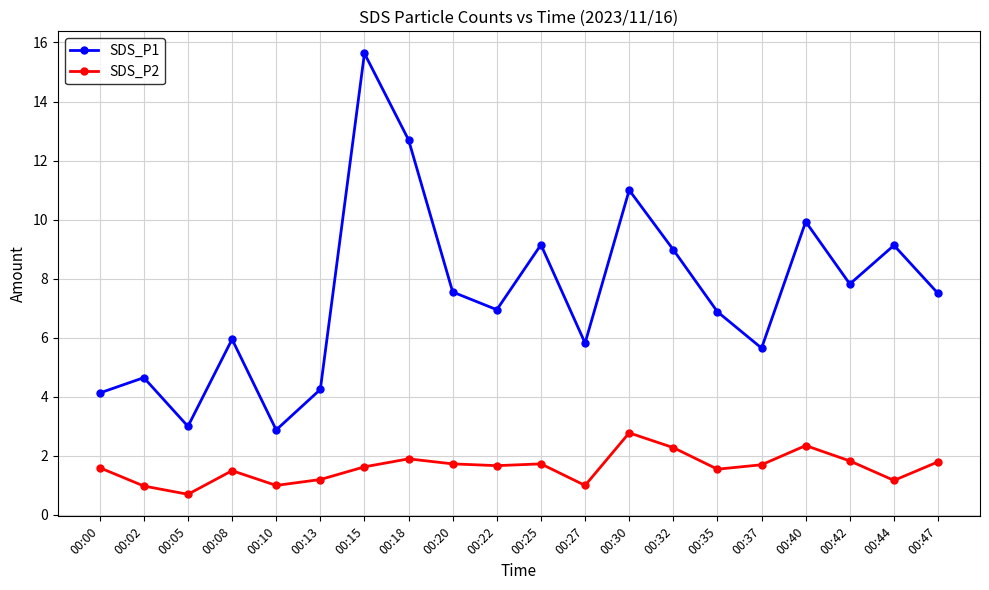

True or false: SDS_P2 and SDS_P1 intersect in this chart.

False